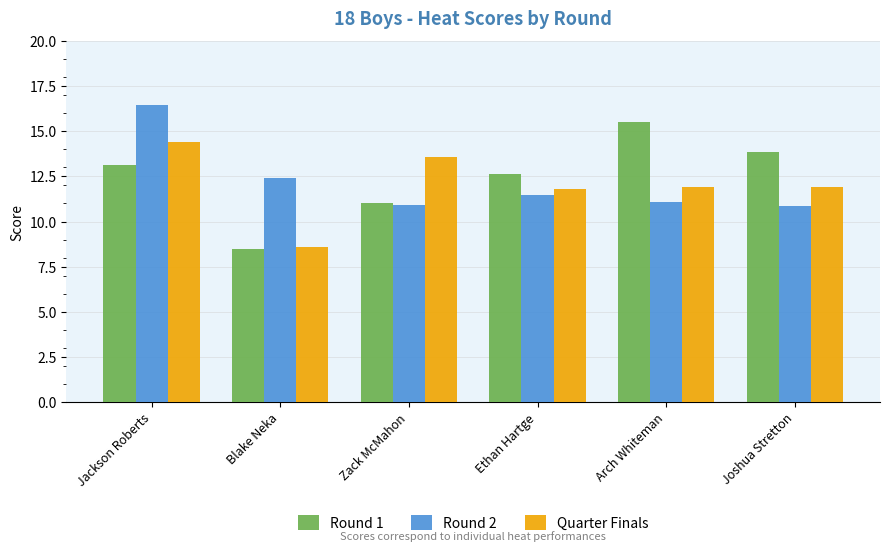

Rank the series at Joshua Stretton from lowest to highest value.

Round 2, Quarter Finals, Round 1